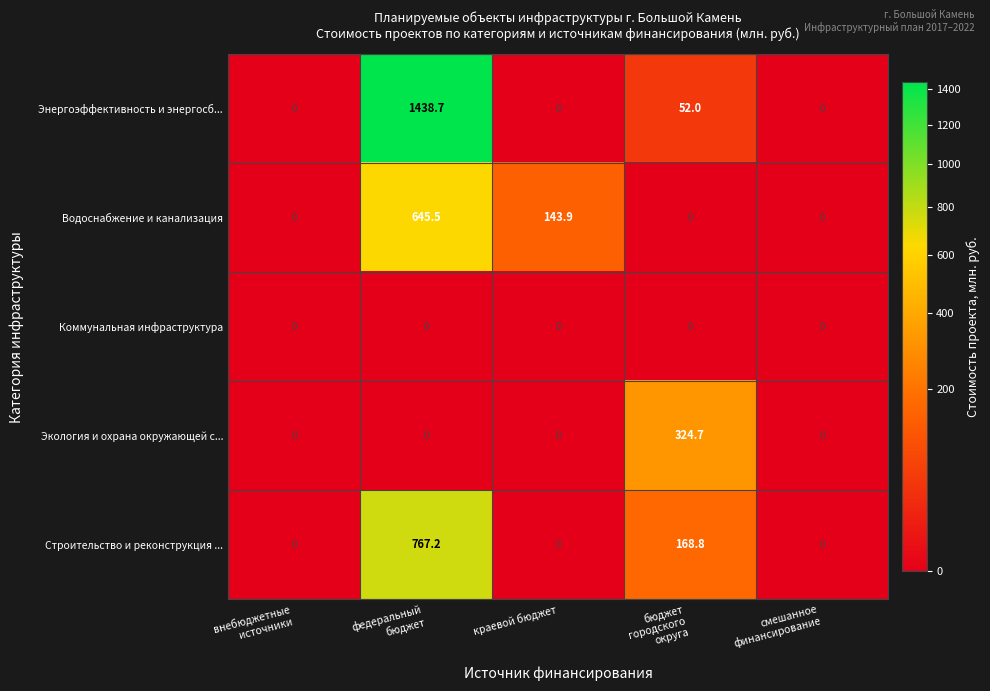

Reading right to left, what are all the values shown in this chart?

Энергоэффективность и энергосб...: 0.0	52.0	0.0	1438.7	0.0
Водоснабжение и канализация: 0.0	0.0	143.9	645.5	0.0
Коммунальная инфраструктура: 0.0	0.0	0.0	0.0	0.0
Экология и охрана окружающей с...: 0.0	324.7	0.0	0.0	0.0
Строительство и реконструкция ...: 0.0	168.8	0.0	767.2	0.0